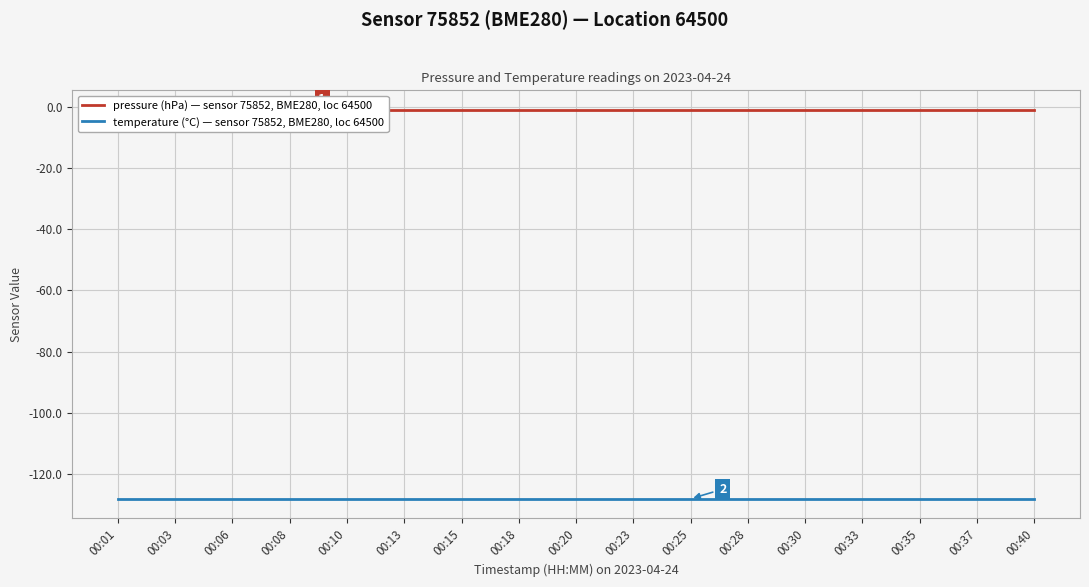

What is the value of the pressure (hPa) — sensor 75852, BME280, loc 64500 point at the 12th from the left?

-1